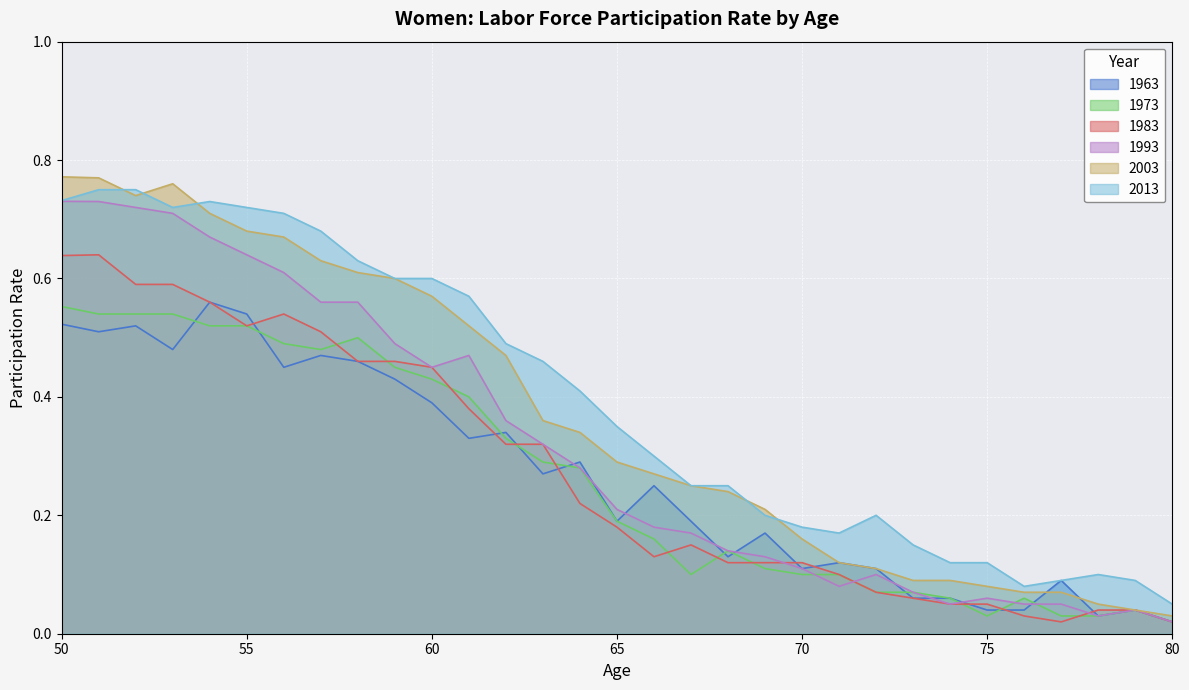

What is the total value across all series at 53?

3.8